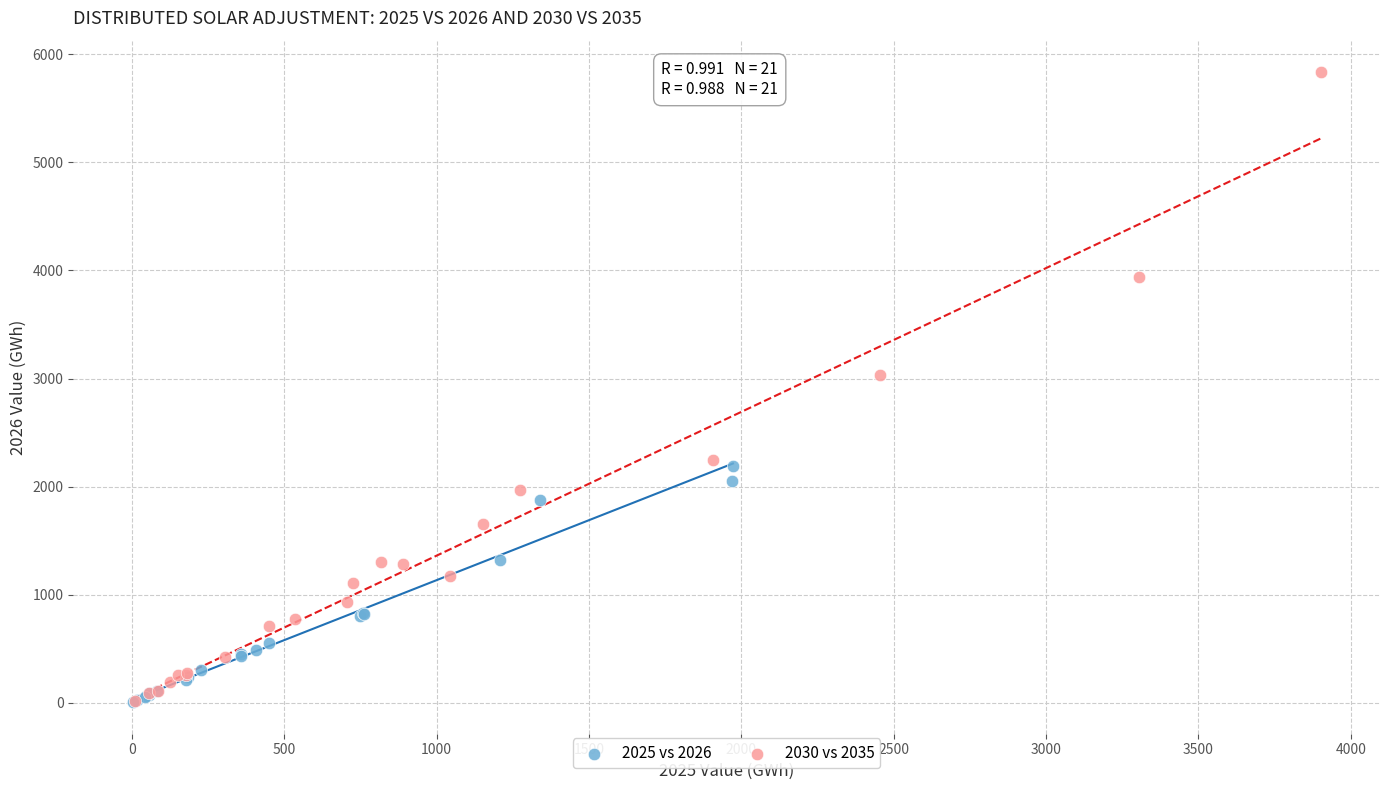

Which series reaches the maximum Y coordinate?

2030 vs 2035